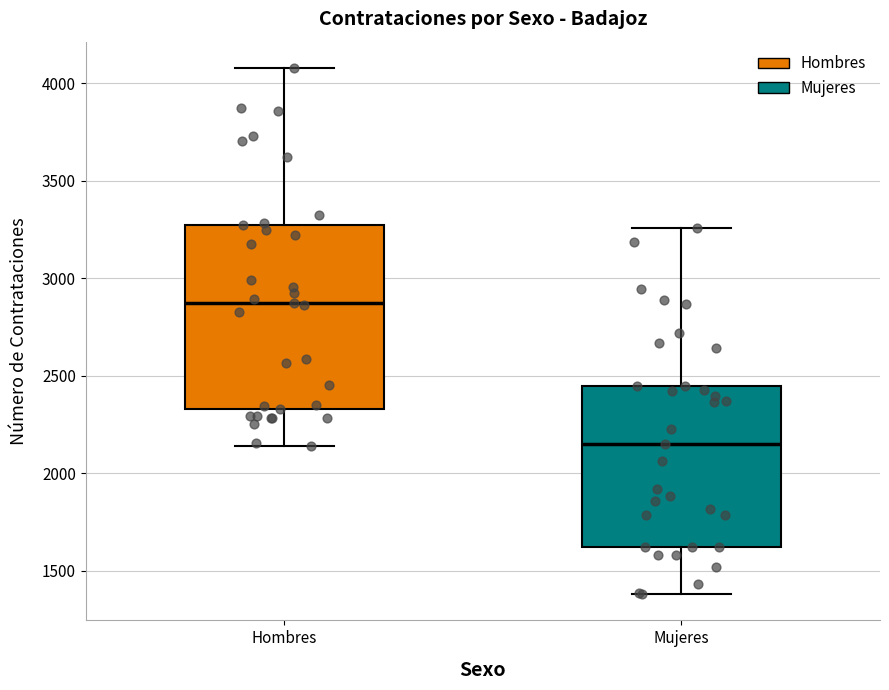

Comparing the boxes themselves (not the whiskers), which one is the tallest?

Hombres